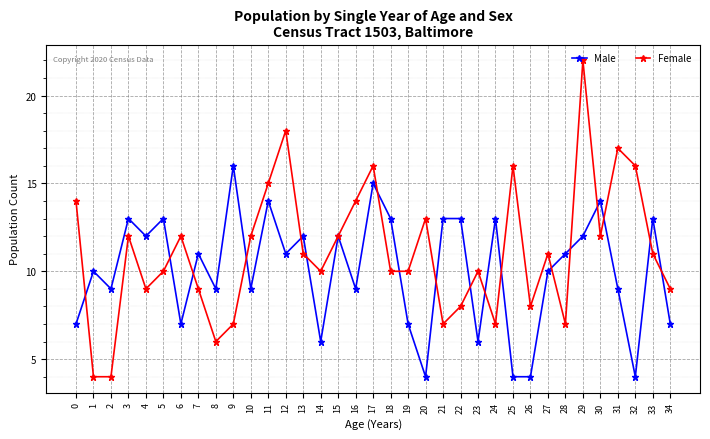

The Female series shows 17 at 31. True or false?

True